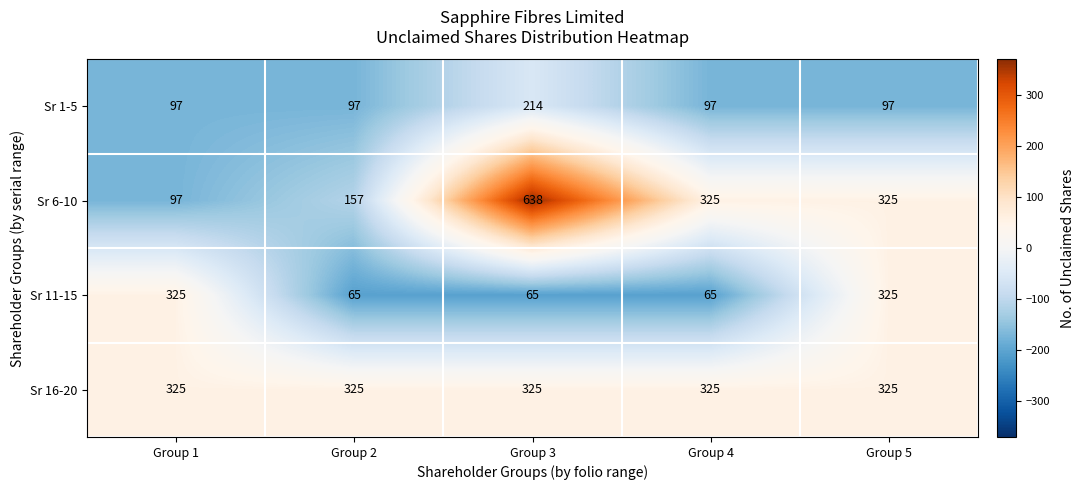

What is the sum of all Sr 1-5 values?

602